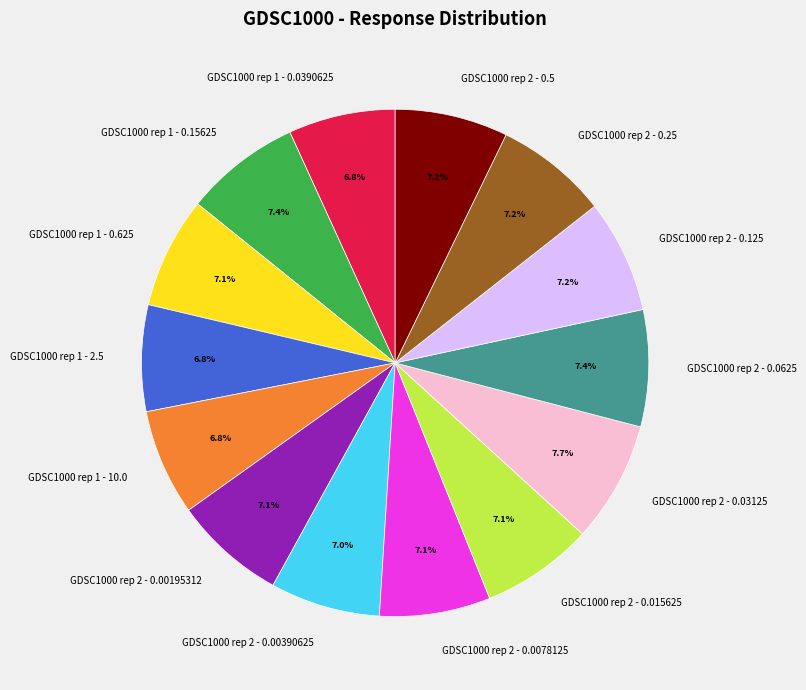

Does any single category account for the majority?

No